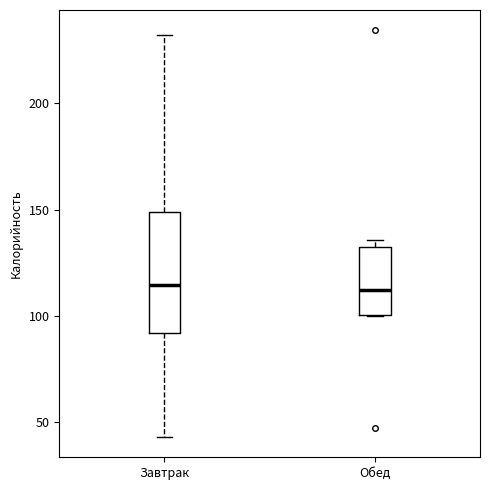

Where is the upper edge of the box for Обед on the y-axis? The values are not printed on the chart, so give them approximately, as read against the axis.

130